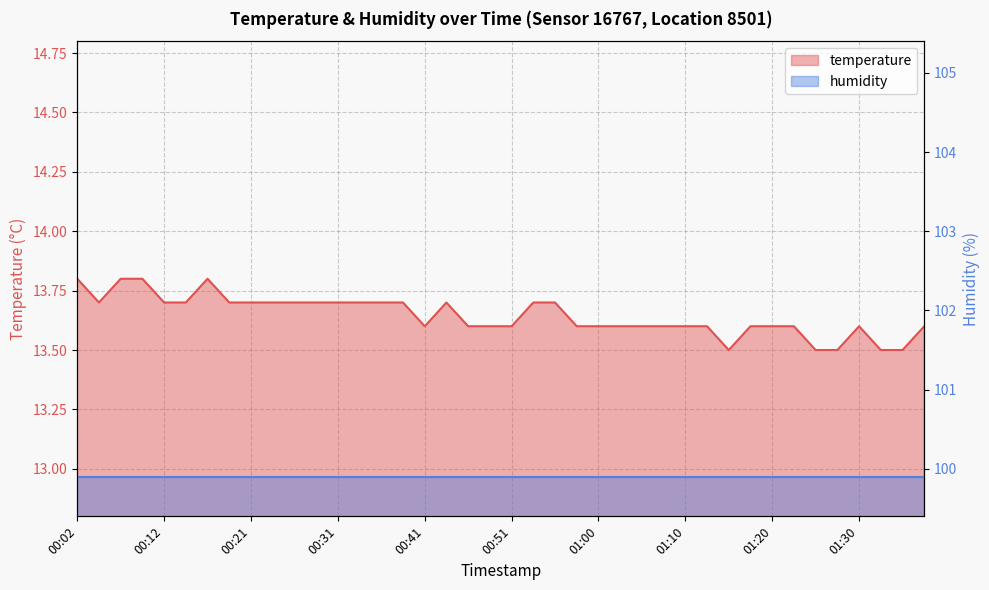

What is the sum of all values?

545.8